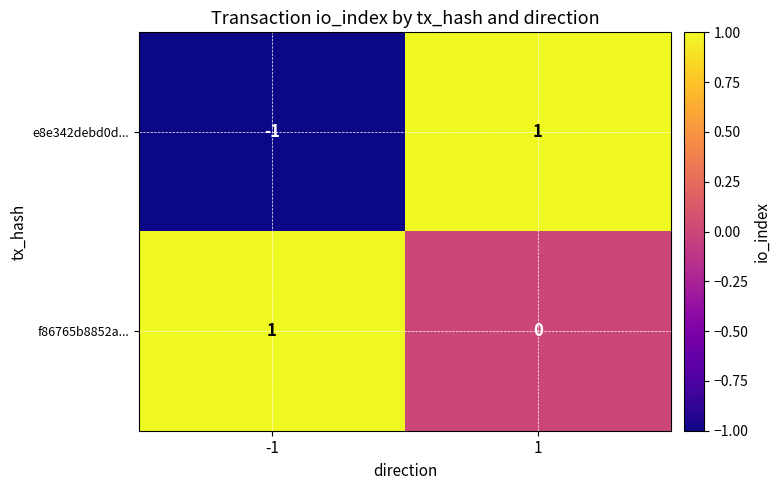

At 1, list the series in order from largest to smallest.

e8e342debd0d..., f86765b8852a...